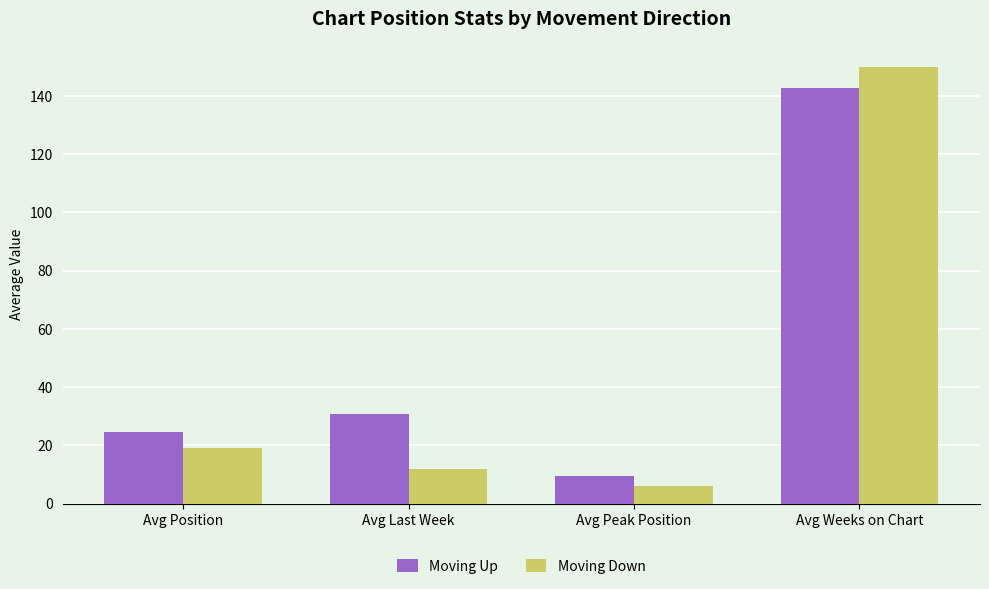

At which category is the sum across all series the highest?

Avg Weeks on Chart